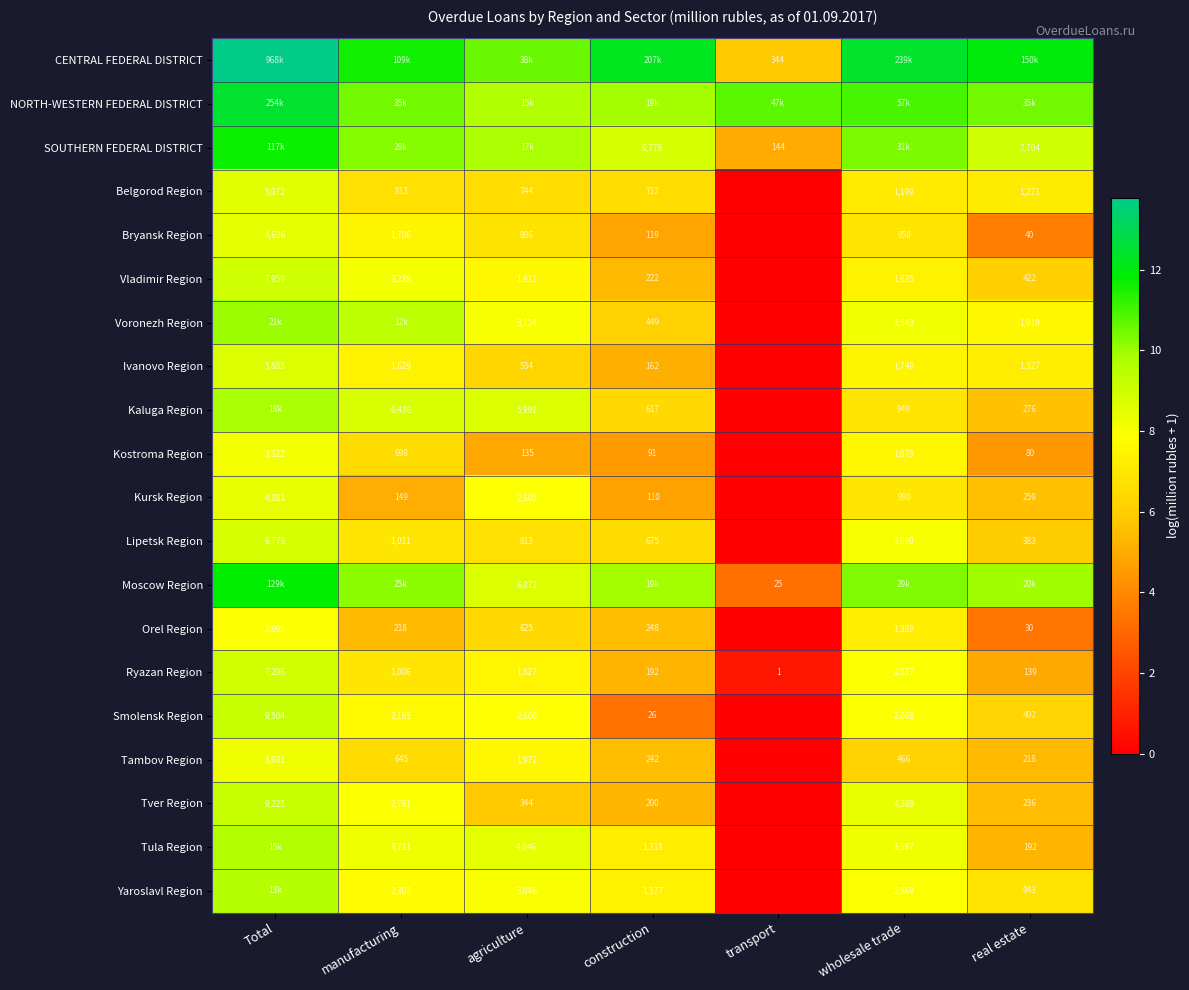

Is the value of Yaroslavl Region at wholesale trade greater than the value of Ivanovo Region at Total?

No